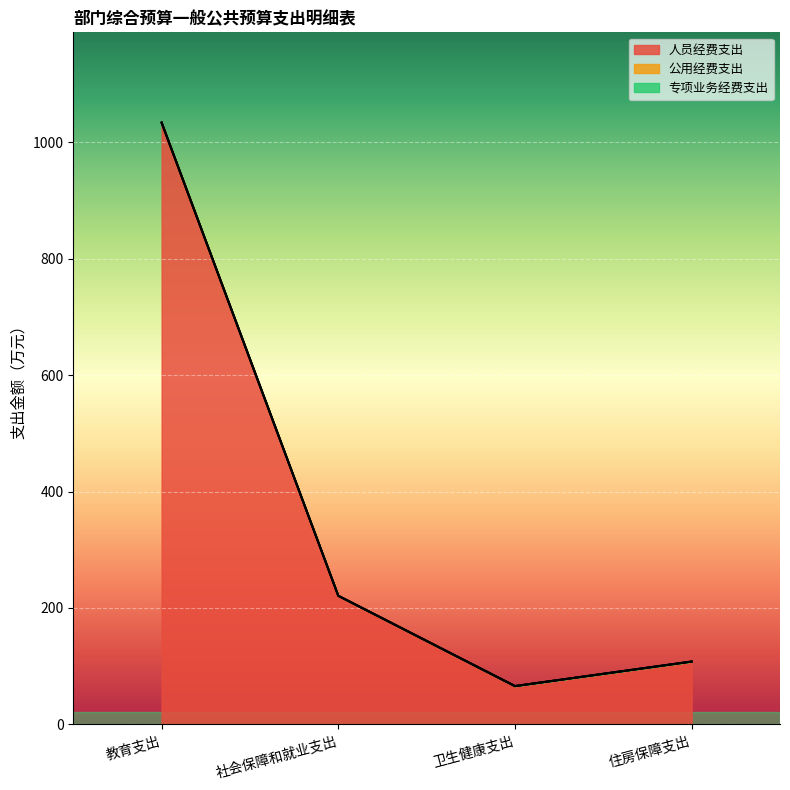

Reading right to left, what are all the values shown in this chart?

人员经费支出: 108.0	65.8	220.9	1033.5
公用经费支出: 0.0	0.0	0.0	0.0
专项业务经费支出: 0.0	0.0	0.0	0.0